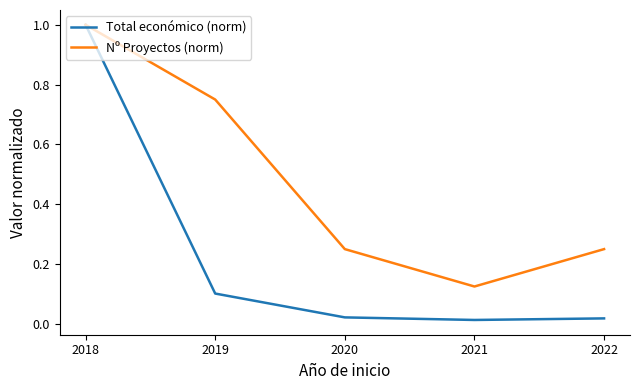

Which series has the widest spread of values?

Total económico (norm)